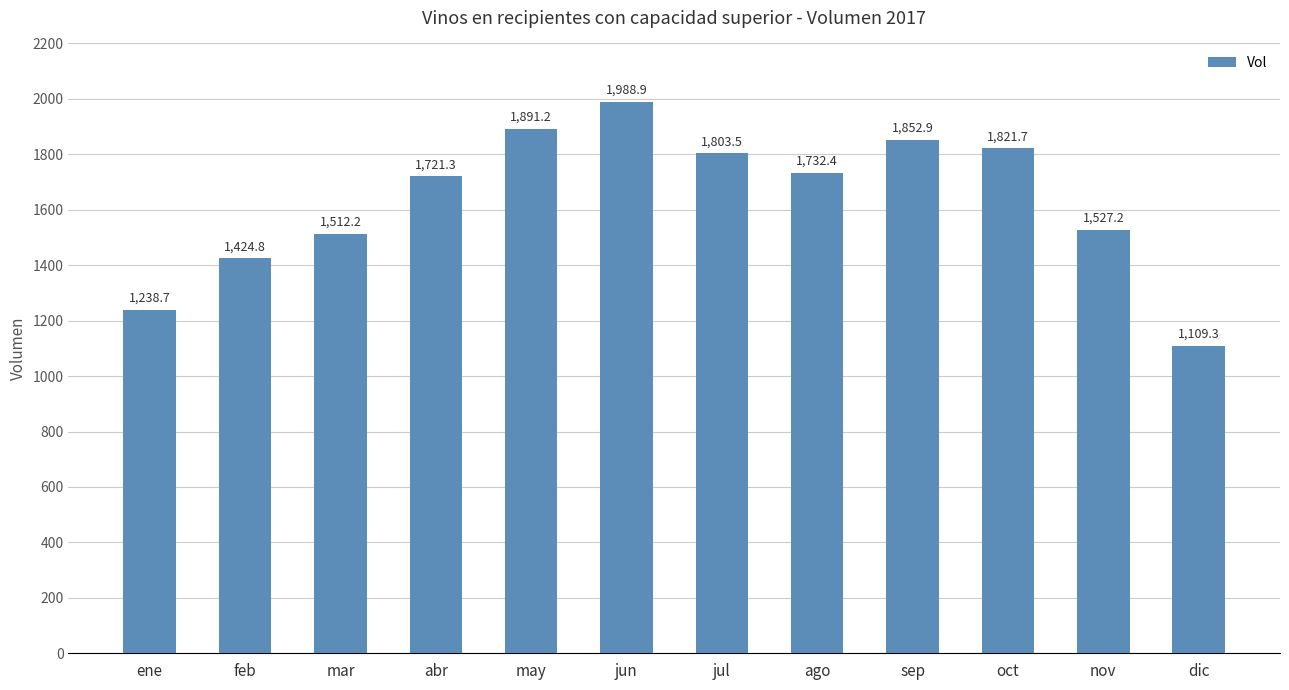

What is the sum of the values at may and nov?

3418.3